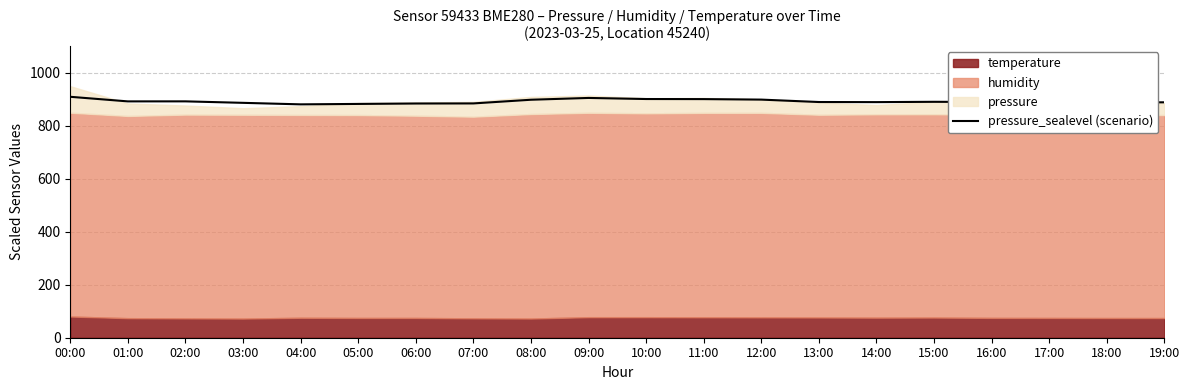

Which category has the highest value across all series?

00:00